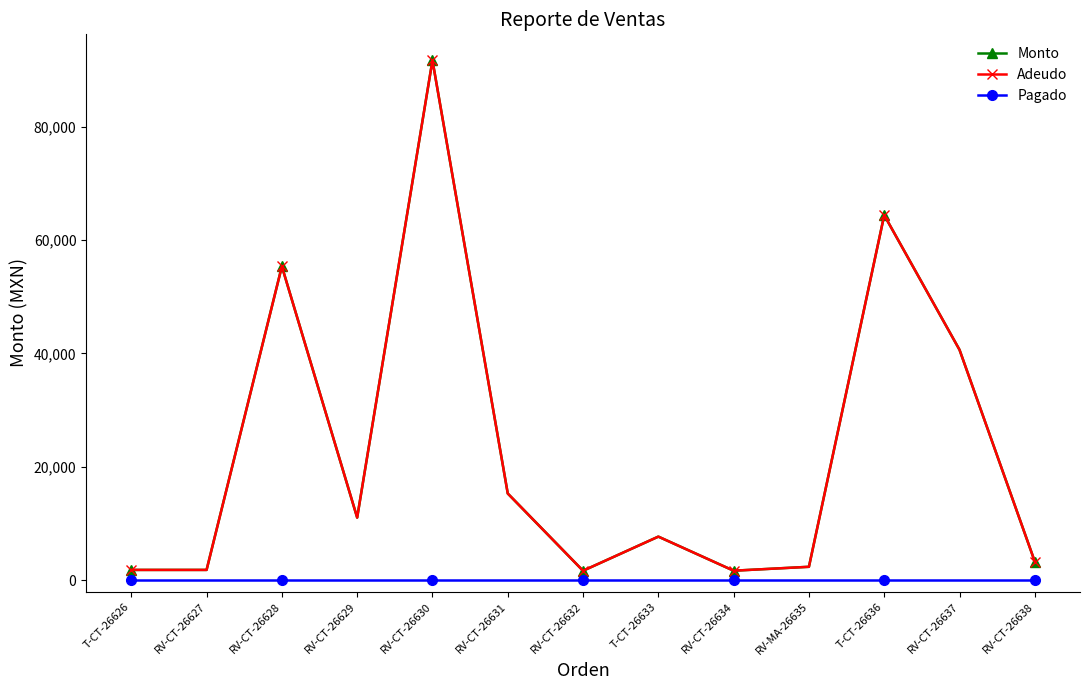

True or false: Adeudo and Pagado cross at least once.

False